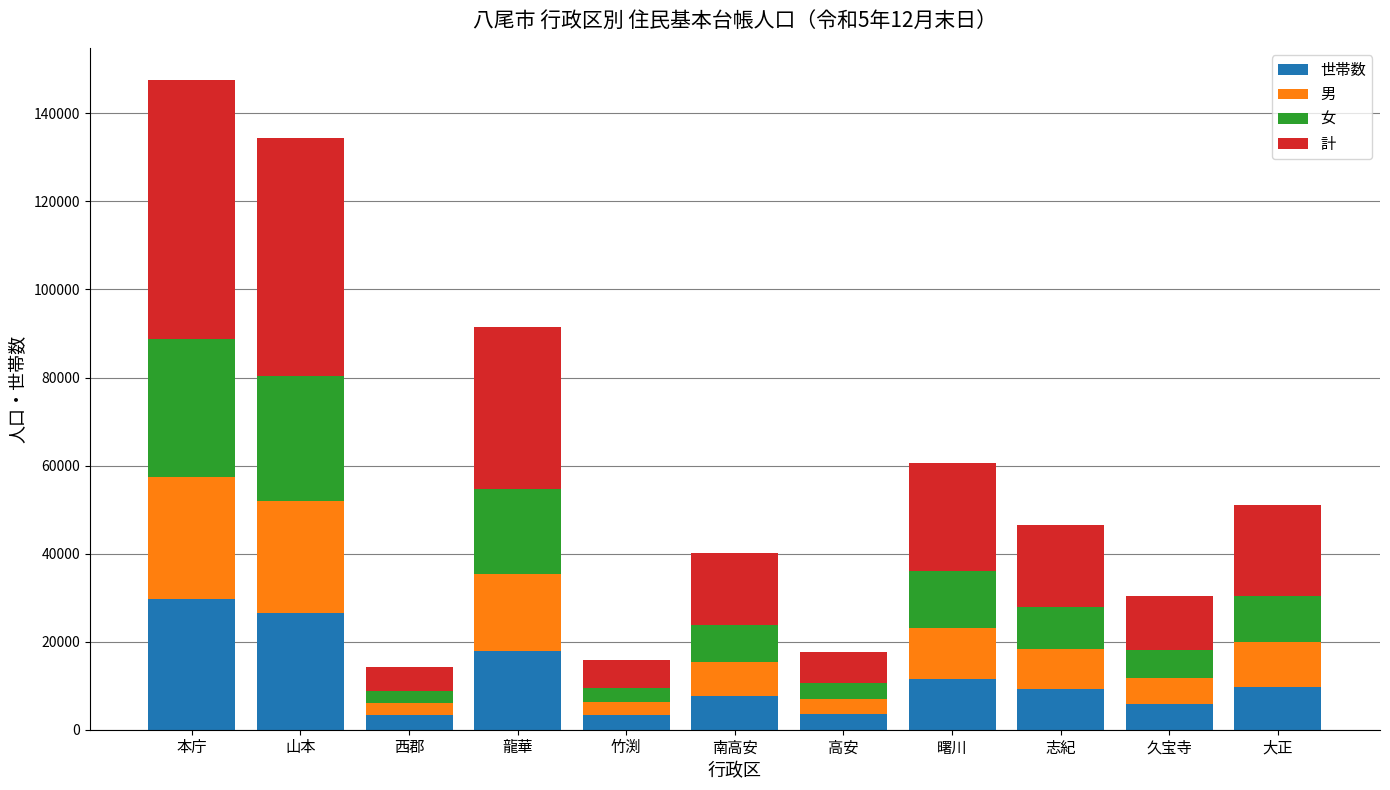

How many values in the 世帯数 series are below 9297?

5